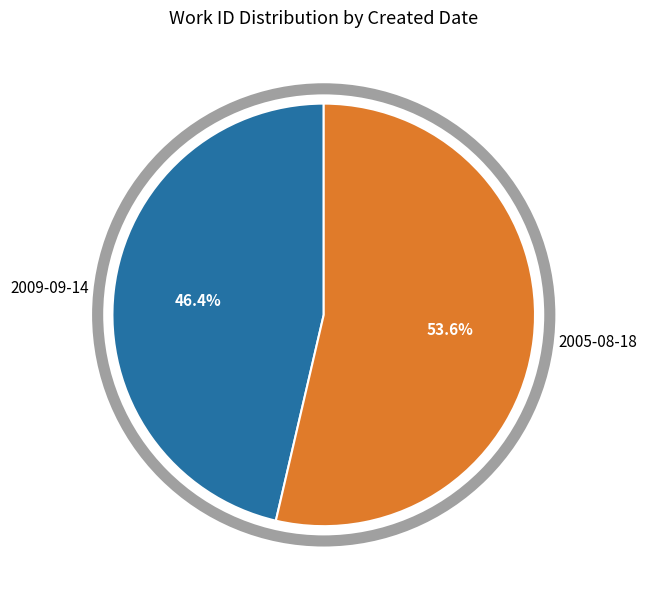

To the nearest percent, what is the combined percentage of 2005-08-18 and 2009-09-14?

100%